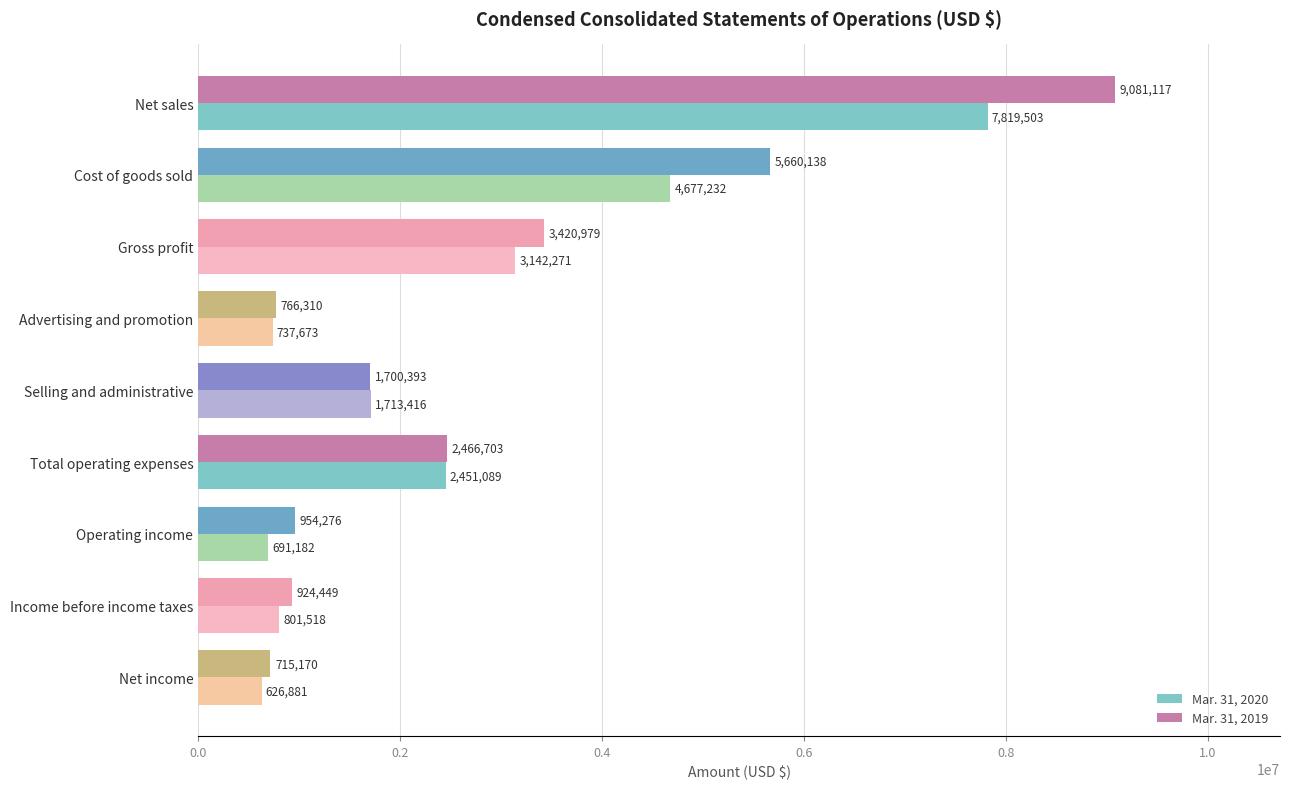

How many data points in Mar. 31, 2019 are less than 1700393?

4